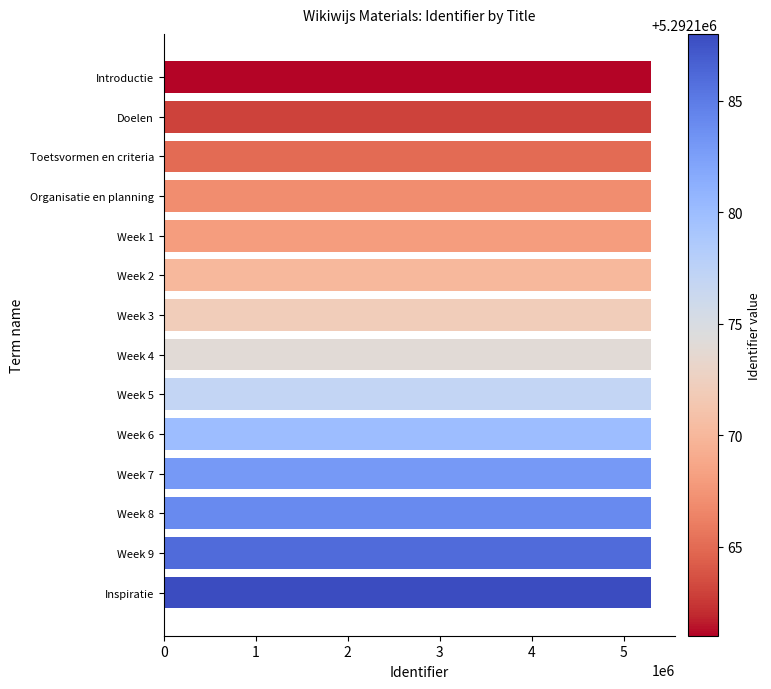

What is the maximum value shown in the chart?

5292188